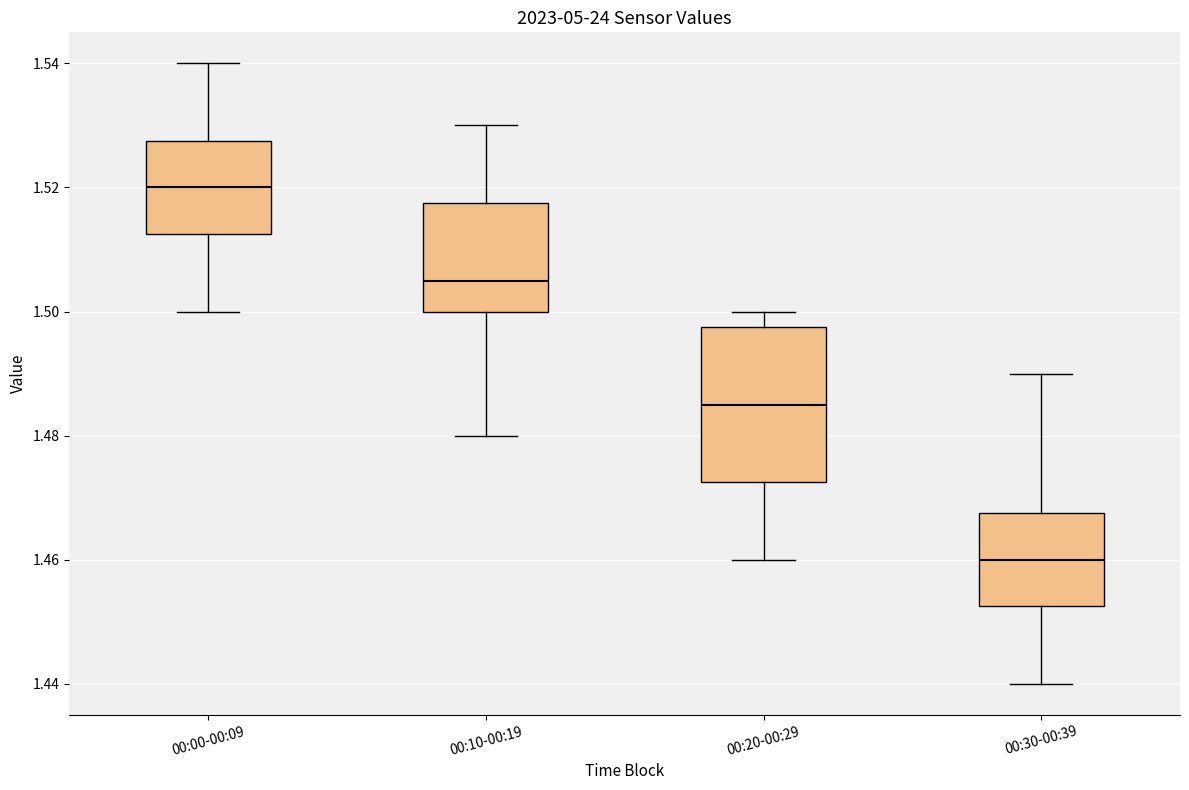

Reading left to right, transcribe this box plot: for each box, give where its median line is, the range the box spans, and where its two whiskers end, as read against the y-axis. The values are not printed on the chart, so give them approximately, as read against the axis.

00:00-00:09: median 1.520, box 1.512 to 1.528, whiskers 1.500 to 1.540
00:10-00:19: median 1.506, box 1.500 to 1.518, whiskers 1.480 to 1.530
00:20-00:29: median 1.486, box 1.472 to 1.498, whiskers 1.460 to 1.500
00:30-00:39: median 1.460, box 1.452 to 1.468, whiskers 1.440 to 1.490